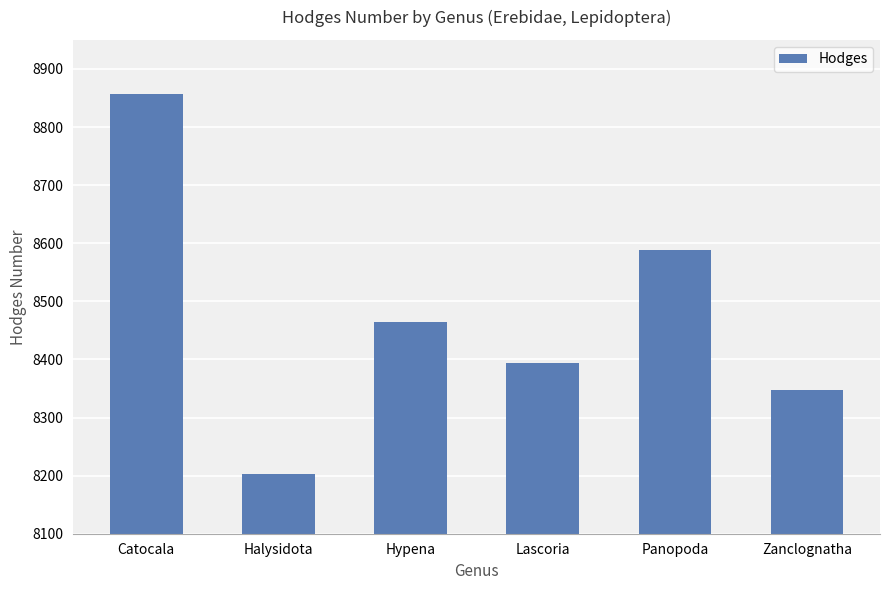

What value does the data have at Lascoria, to the nearest 100?

8400